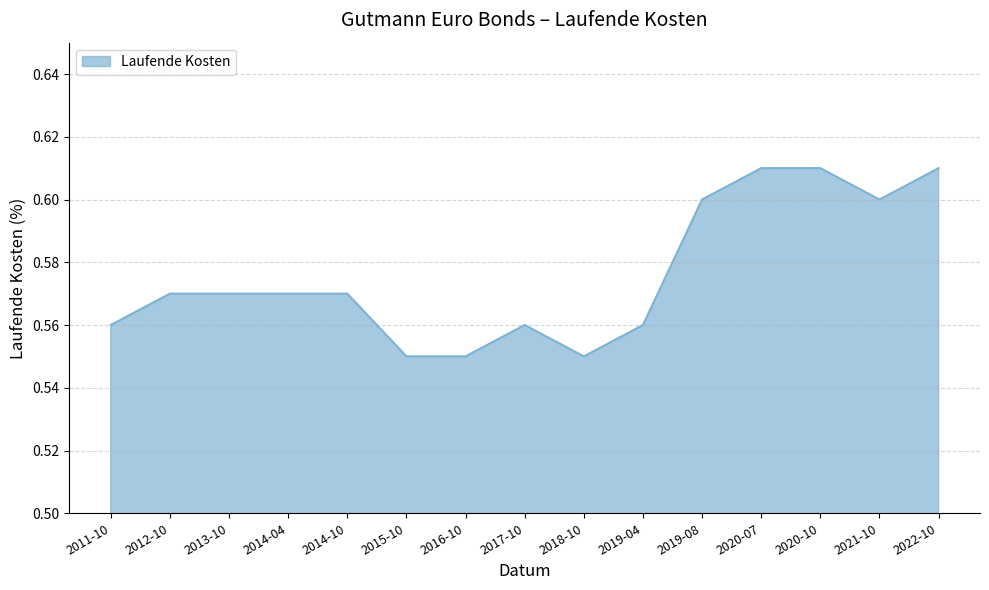

The value at 2011-10 is 0.6. True or false?

True